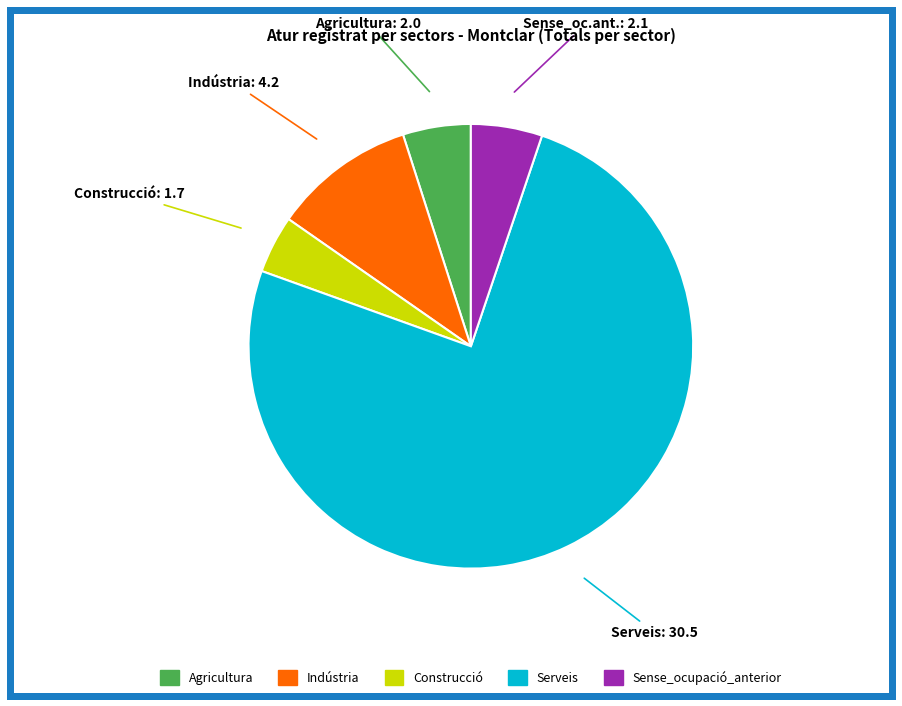

Which category has the biggest portion of the pie?

Serveis